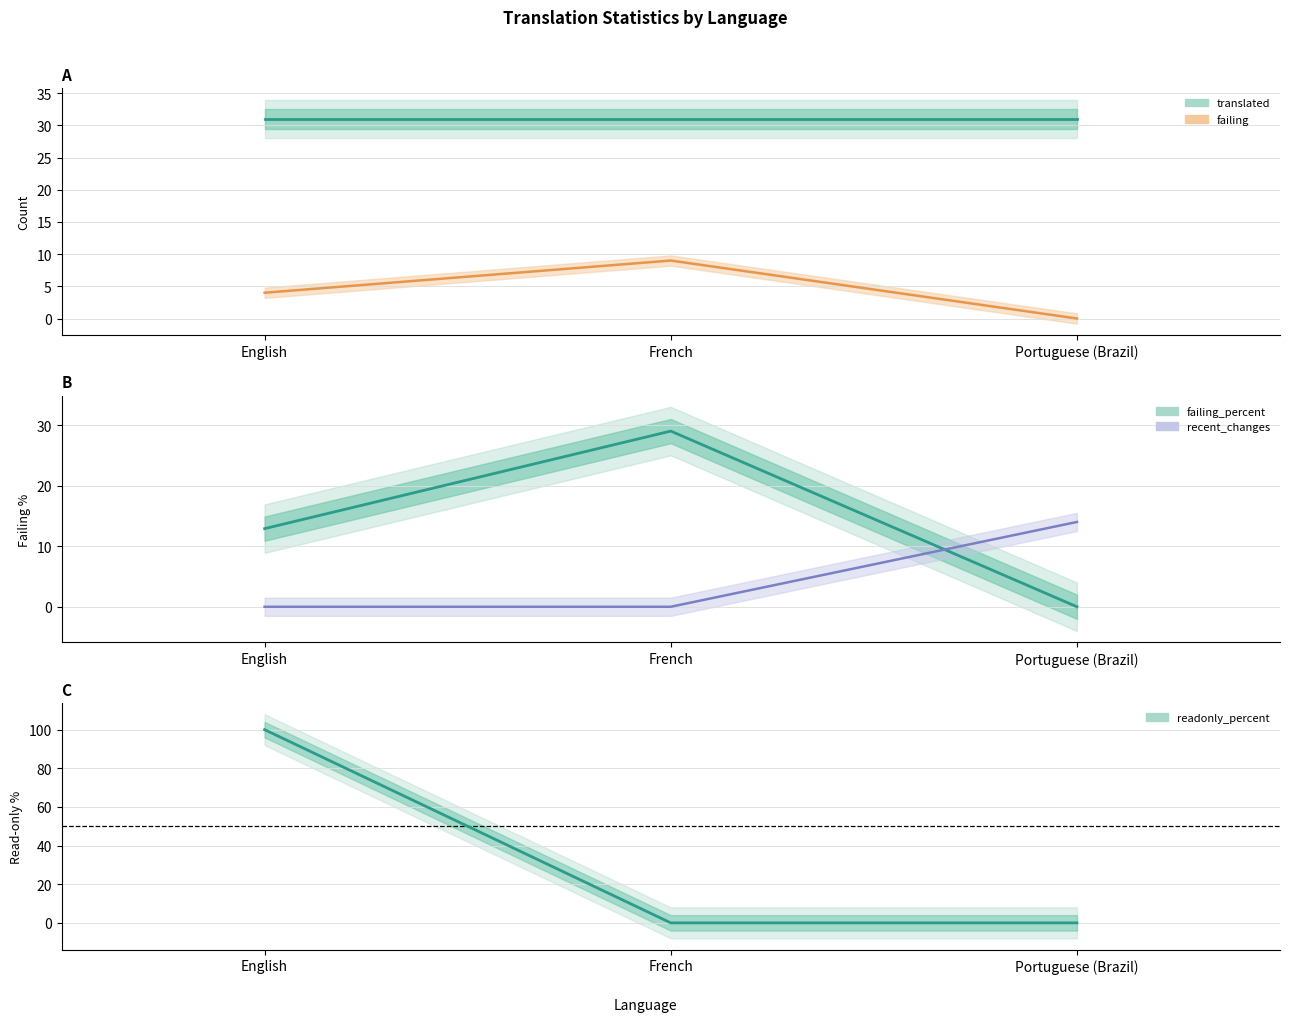

What is the spread (max minus min) of values at English?

100.0